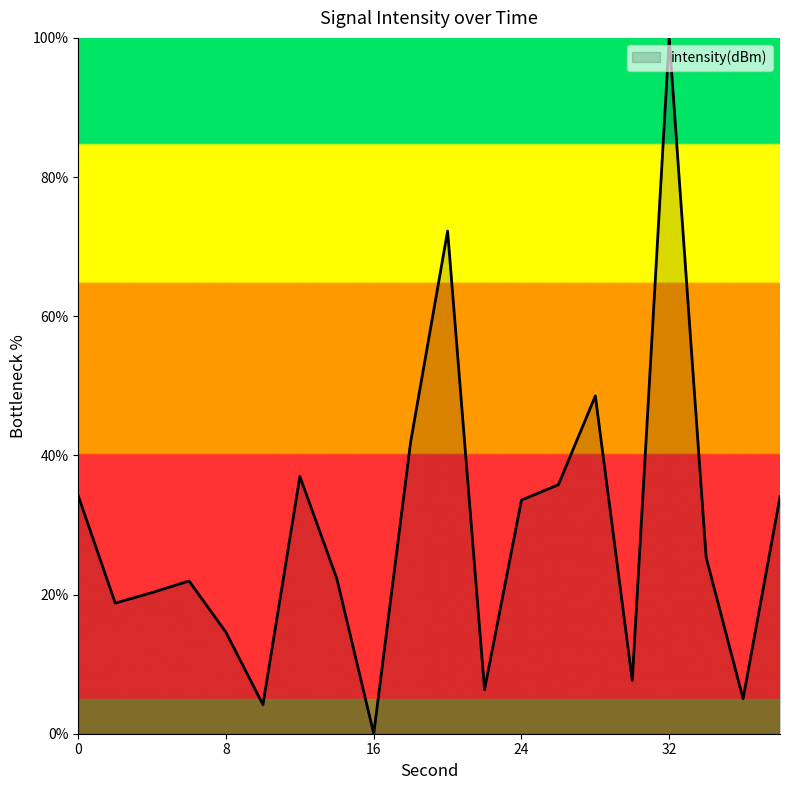

What is the maximum value shown in the chart?

100.0